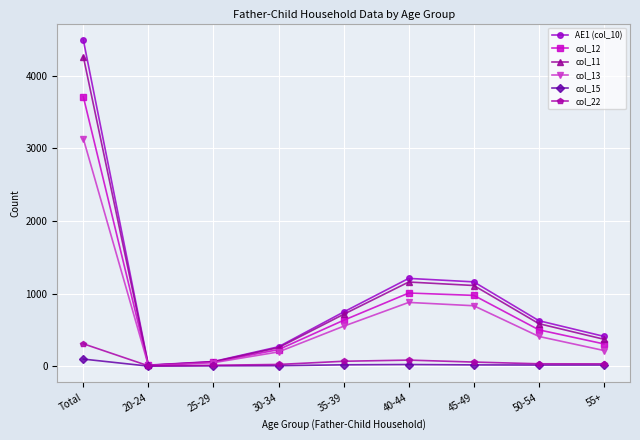

What is the sum of all col_15 values?

194